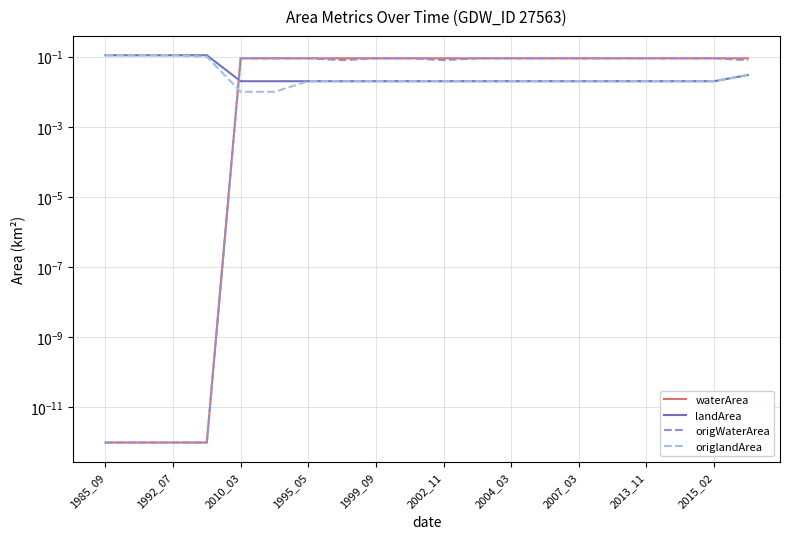

Which has a higher value, 10 or 15?

10